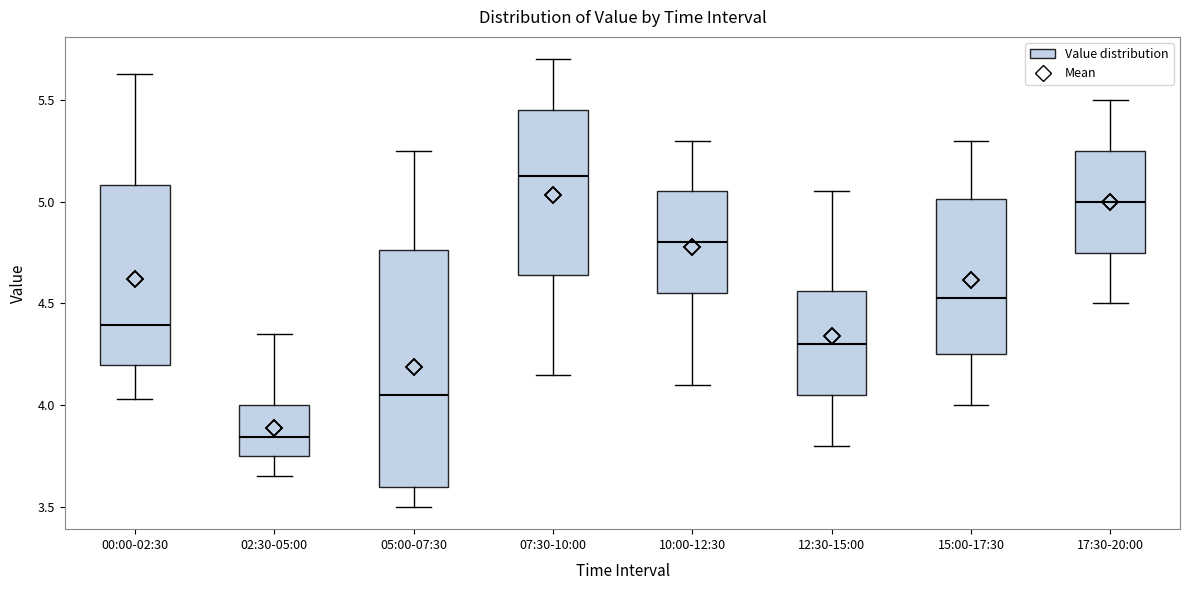

Which box's median line is the highest?

07:30-10:00